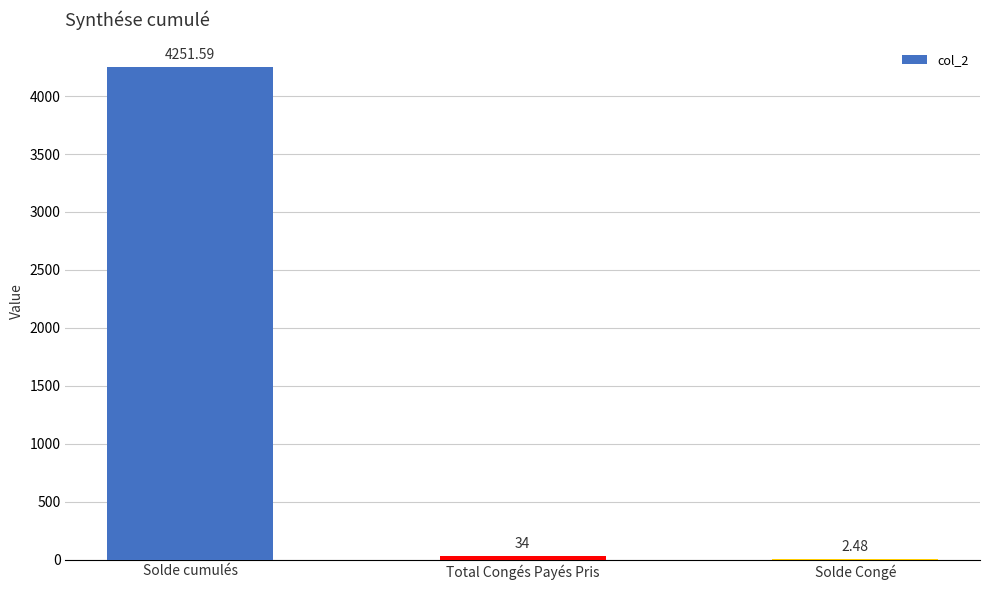

What is the change in value from Solde cumulés to Solde Congé?

-4249.1